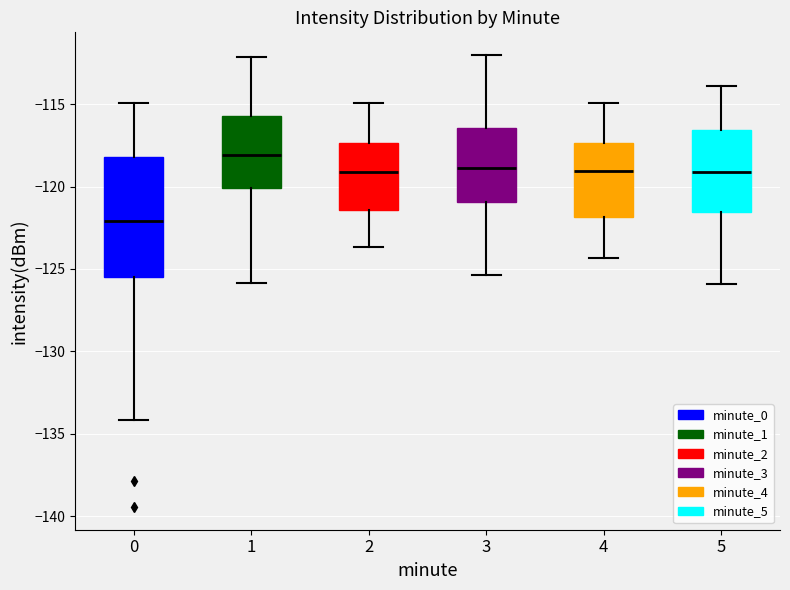

Reading left to right, transcribe this box plot: for each box, give where its median line is, the range the box spans, and where its two whiskers end, as read against the y-axis. The values are not printed on the chart, so give them approximately, as read against the axis.

0: median -122.0, box -125.5 to -118.0, whiskers -134.0 to -115.0
1: median -118.0, box -120.0 to -115.5, whiskers -126.0 to -112.0
2: median -119.0, box -121.5 to -117.5, whiskers -123.5 to -115.0
3: median -119.0, box -121.0 to -116.5, whiskers -125.5 to -112.0
4: median -119.0, box -122.0 to -117.5, whiskers -124.5 to -115.0
5: median -119.0, box -121.5 to -116.5, whiskers -126.0 to -114.0